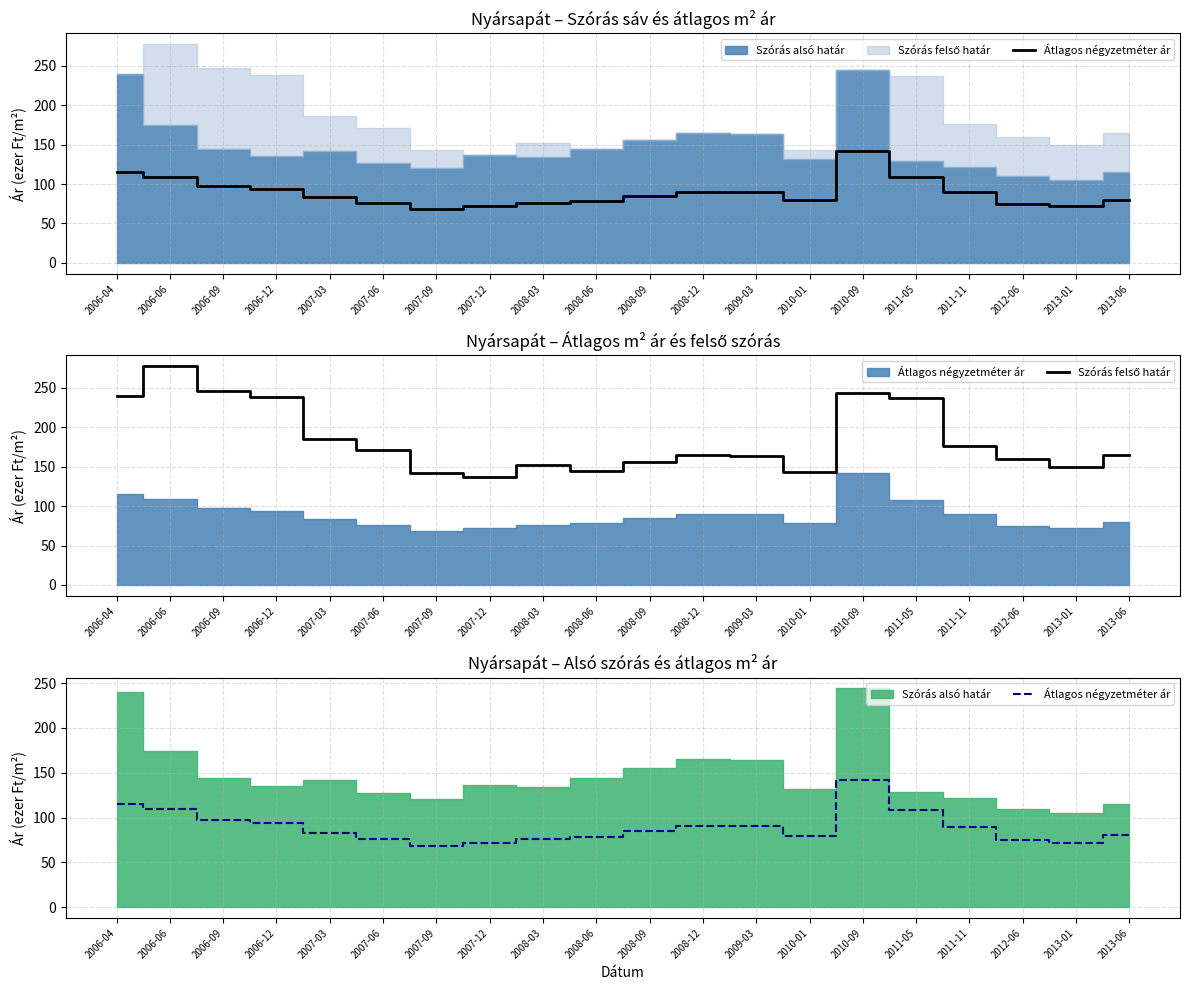

Between 2010-09 and 2006-06, which is larger?

2010-09